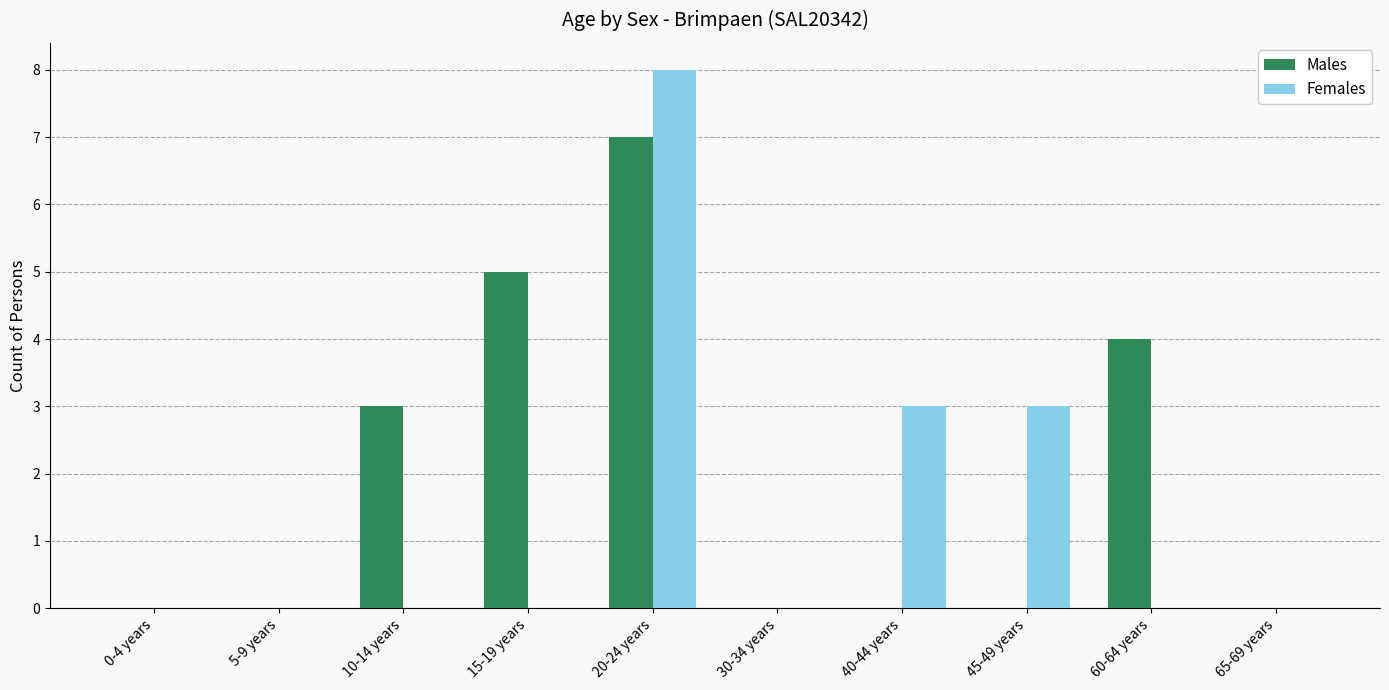

Reading left to right, what are all the values shown in this chart?

Males: 0	0	3	5	7	0	0	0	4	0
Females: 0	0	0	0	8	0	3	3	0	0